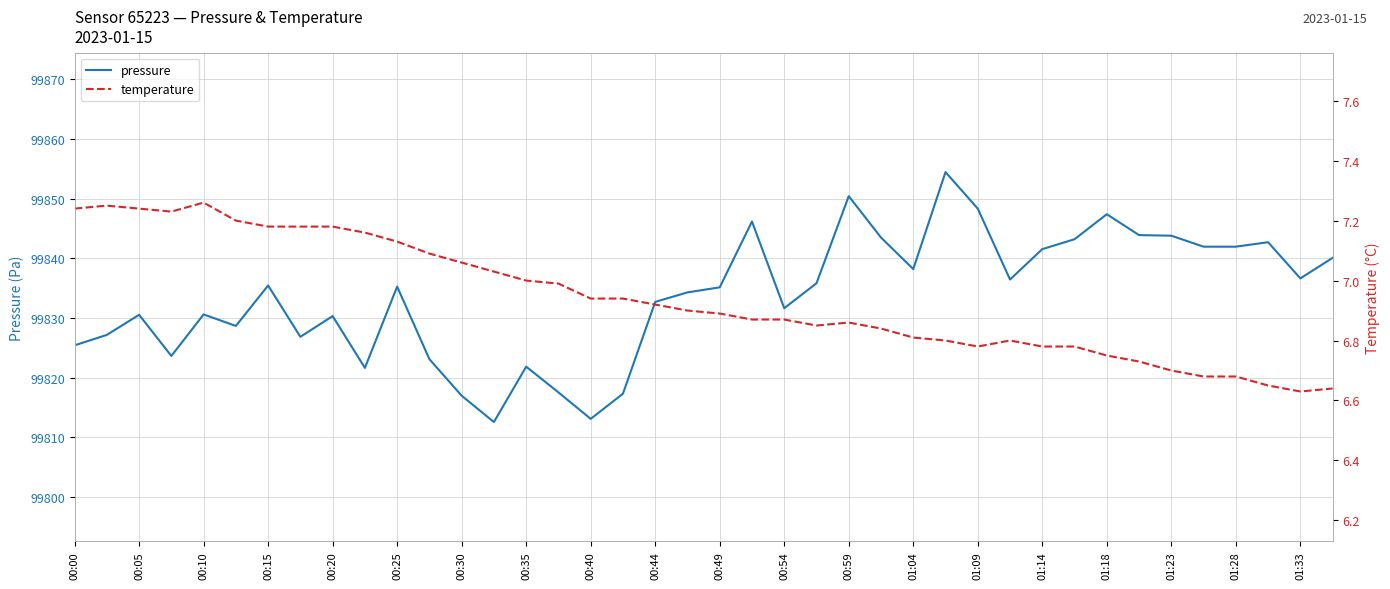

The value of pressure at 01:14 is 37770.3. True or false?

False